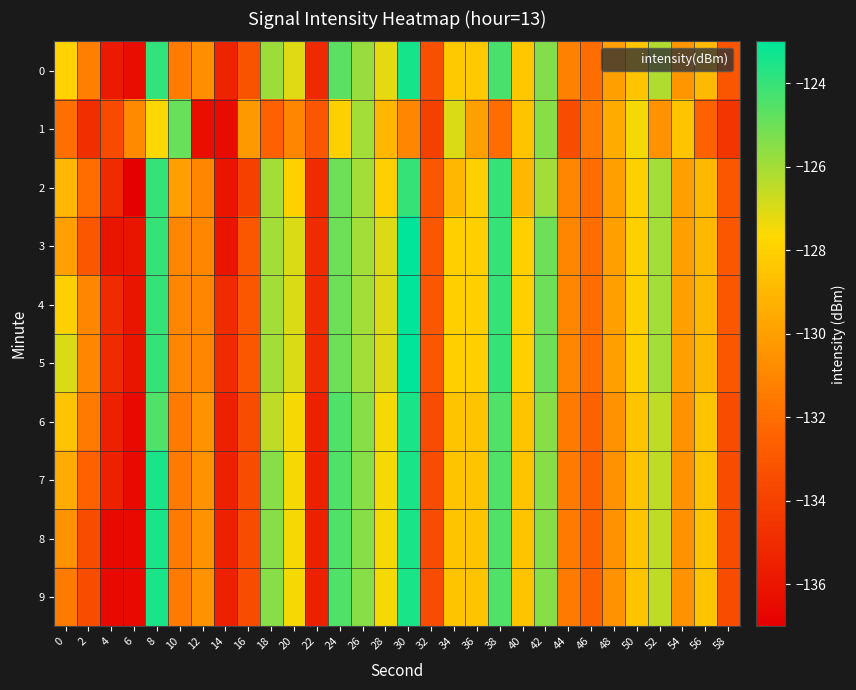

Between 44 and 38, which is larger?

38